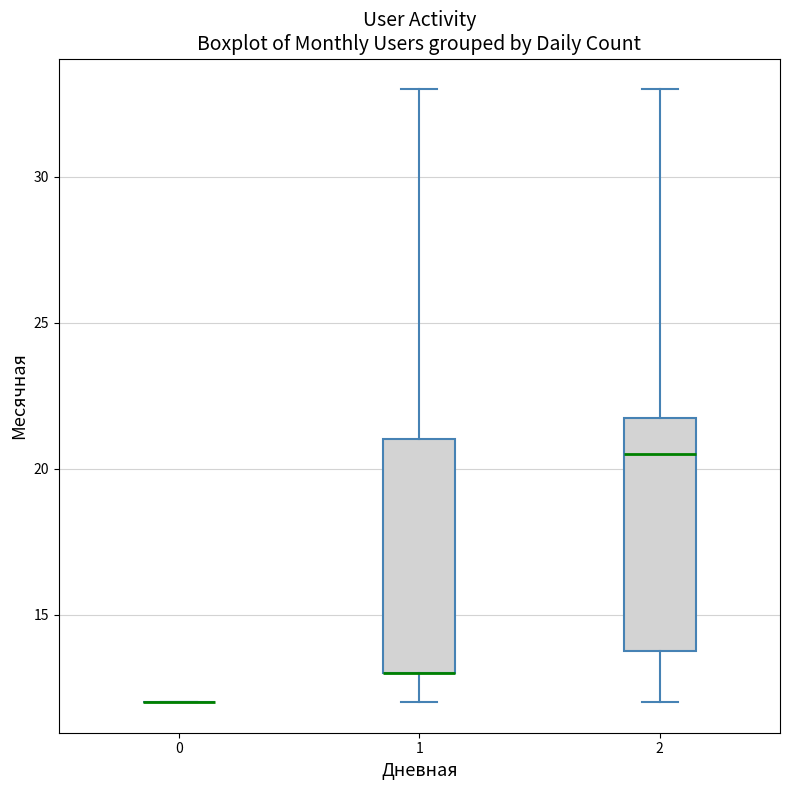

Reading left to right, transcribe this box plot: for each box, give where its median line is, the range the box spans, and where its two whiskers end, as read against the y-axis. The values are not printed on the chart, so give them approximately, as read against the axis.

0: box collapsed to a line at 12.0, whiskers 12.0 to 12.0
1: median 13.0 (drawn on the box's lower edge), box 13.0 to 21.0, whiskers 12.0 to 33.0
2: median 20.5, box 14.0 to 22.0, whiskers 12.0 to 33.0